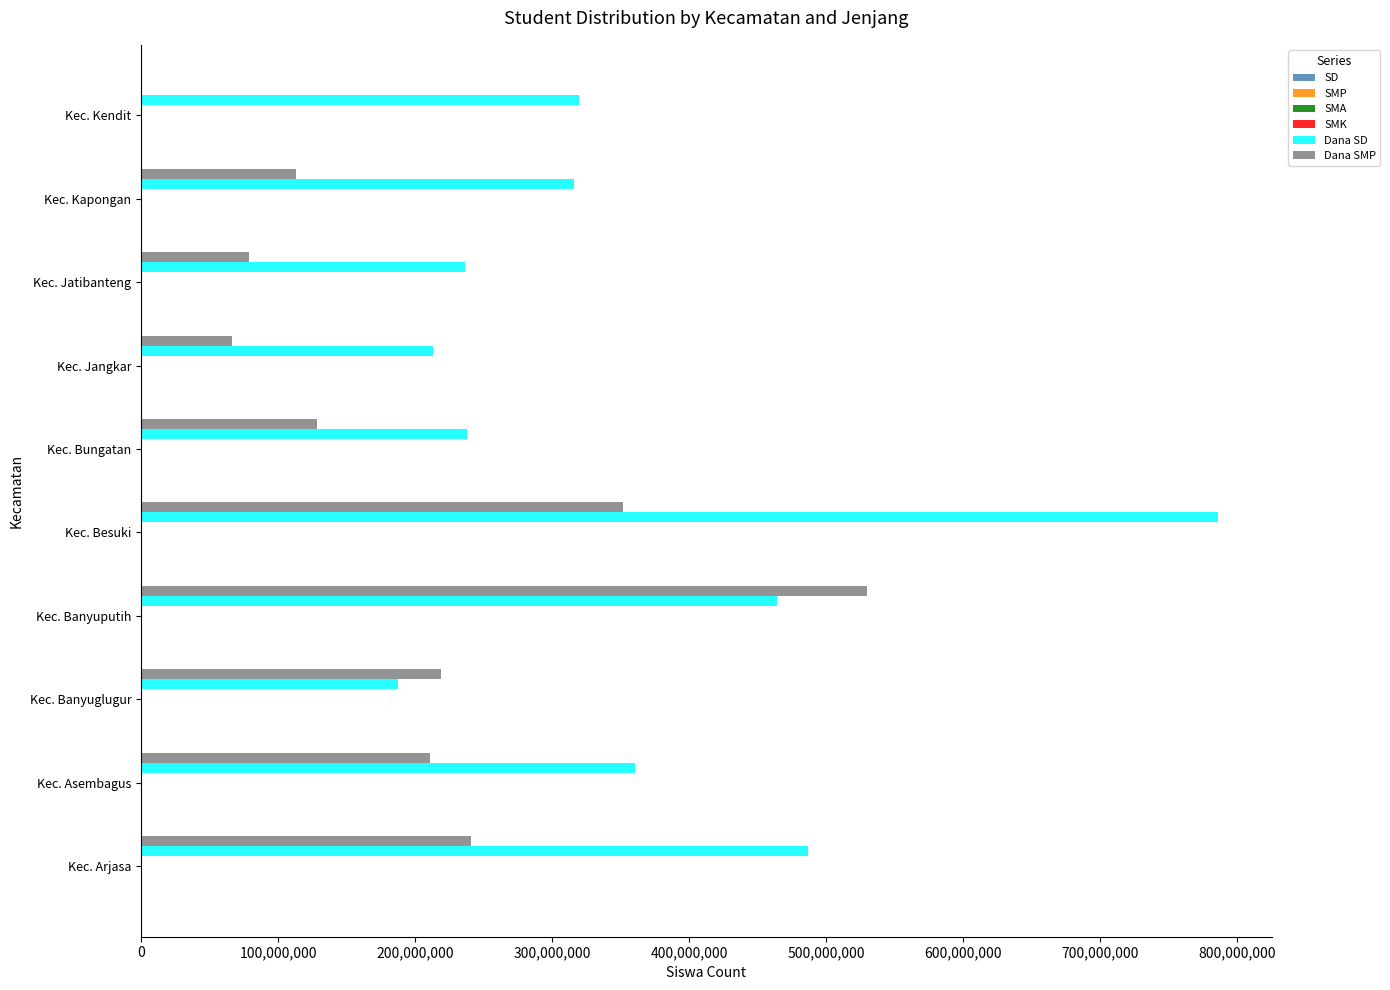

At which category is the sum across all series the highest?

Kec. Besuki